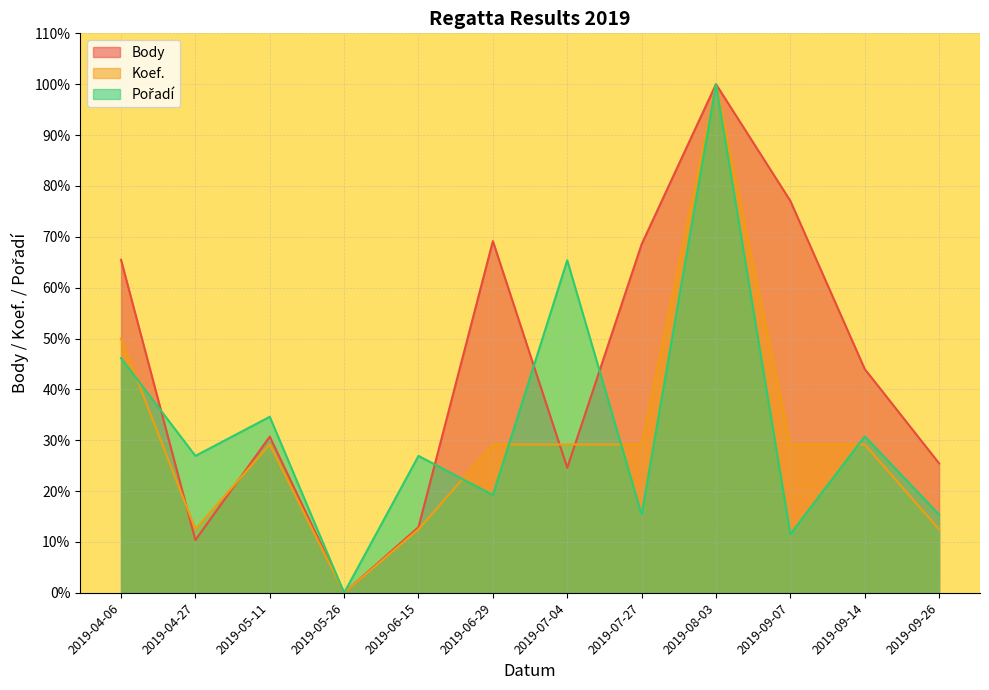

Which category has the highest value in the Koef. series?

2019-08-03